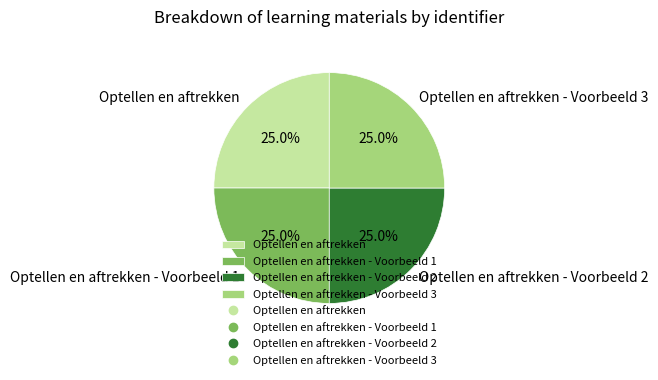

Approximately how many times larger is the value at Optellen en aftrekken - Voorbeeld 1 compared to Optellen en aftrekken - Voorbeeld 3?

1.0